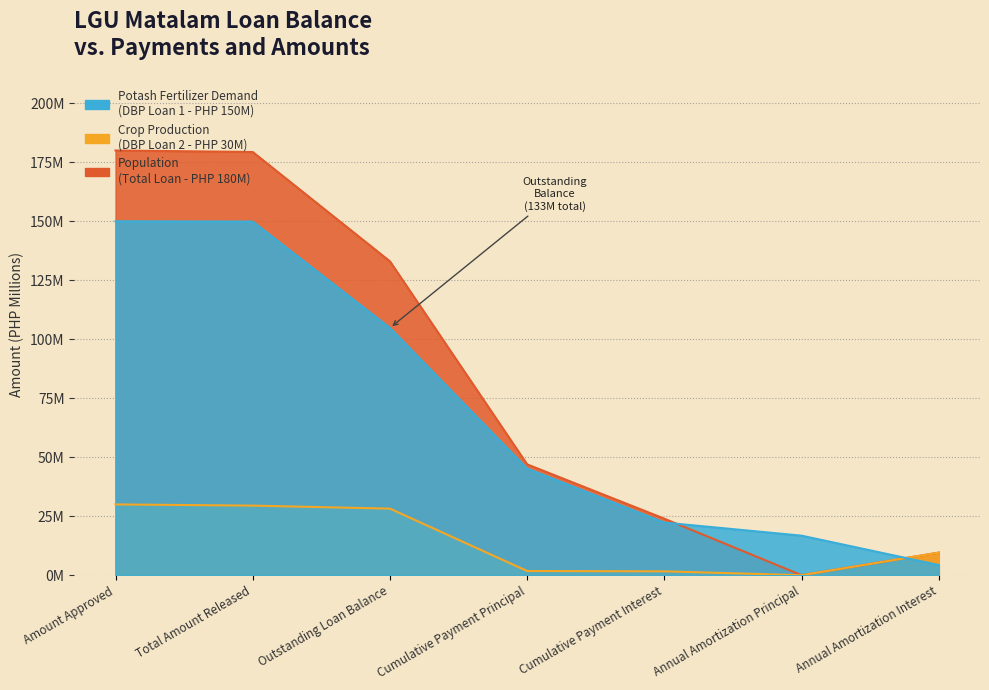

Reading left to right, extract all data points from this chart.

Potash Fertilizer Demand (Loan 1 - 150M): Amount Approved=150.0	Total Amount Released=149.9	Outstanding Loan Balance=104.8	Cumulative Payment Principal=45.2	Cumulative Payment Interest=22.3	Annual Amortization Principal=16.7	Annual Amortization Interest=4.3
Crop Production (Loan 2 - 30M): Amount Approved=30.0	Total Amount Released=29.5	Outstanding Loan Balance=28.2	Cumulative Payment Principal=1.8	Cumulative Payment Interest=1.6	Annual Amortization Principal=0.0	Annual Amortization Interest=9.6
Population (Total - 180M): Amount Approved=180.0	Total Amount Released=179.4	Outstanding Loan Balance=133.0	Cumulative Payment Principal=47.0	Cumulative Payment Interest=23.9	Annual Amortization Principal=0.0	Annual Amortization Interest=9.6